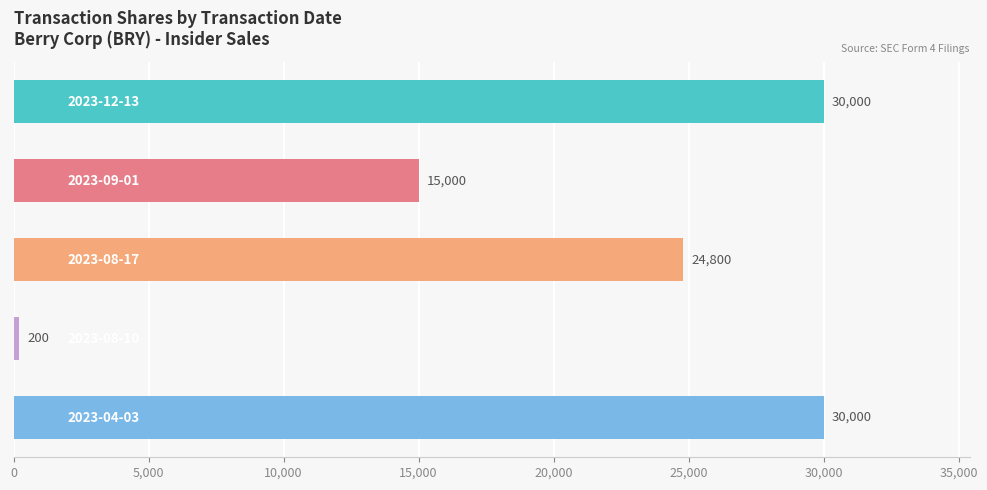

What is the difference between the maximum and minimum values?

29800